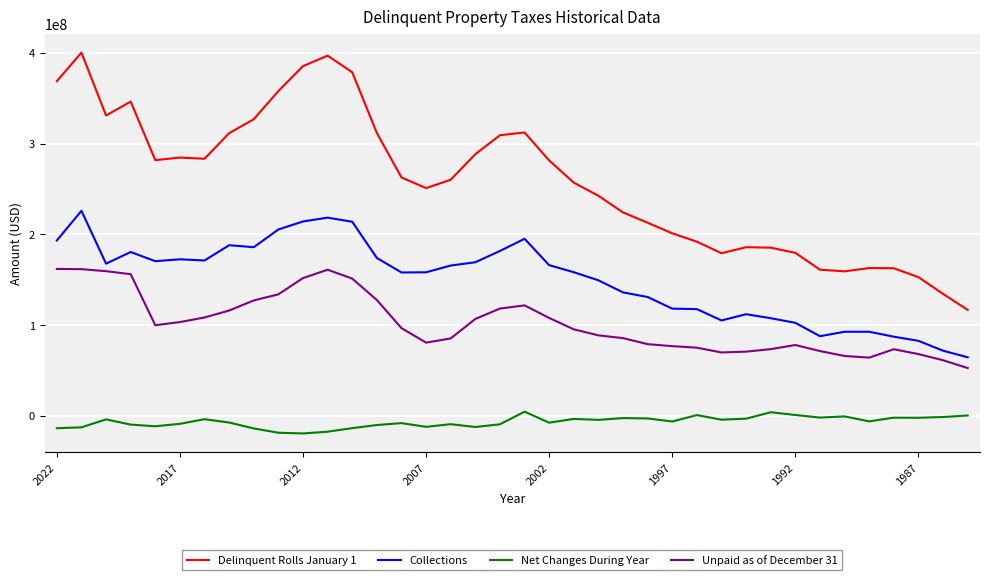

Rank the series by their maximum value, from lowest to highest.

Net Changes During Year, Unpaid as of December 31, Collections, Delinquent Rolls January 1